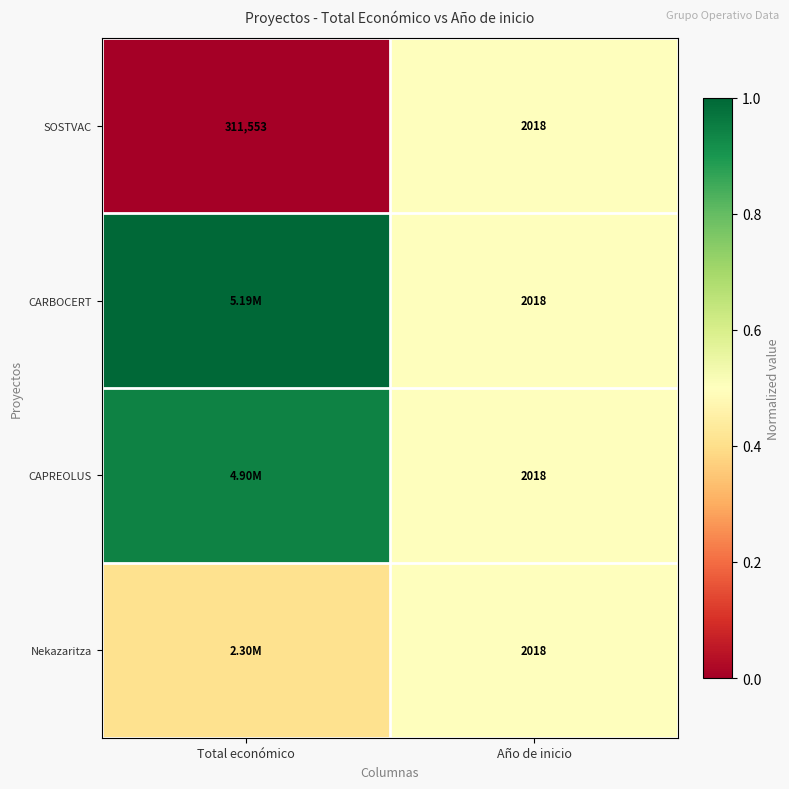

At which label does SOSTVAC reach its peak?

Total económico